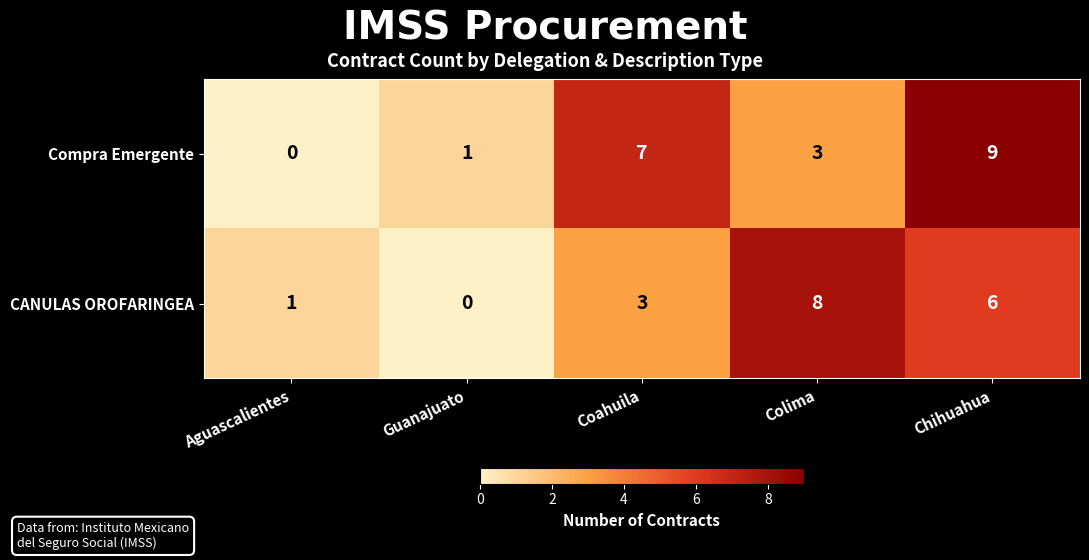

Reading left to right, list all the values displayed in this chart.

Compra Emergente: 0	1	7	3	9
CANULAS OROFARINGEA: 1	0	3	8	6